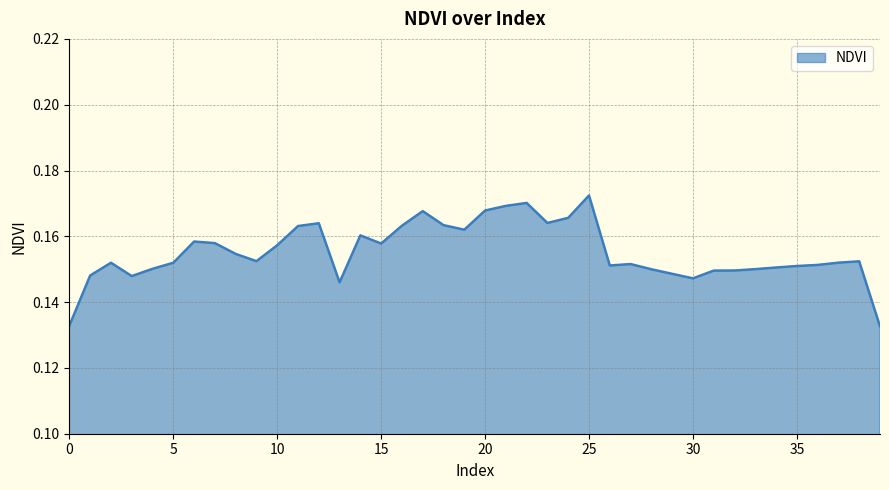

How many lines are shown in the chart?

1